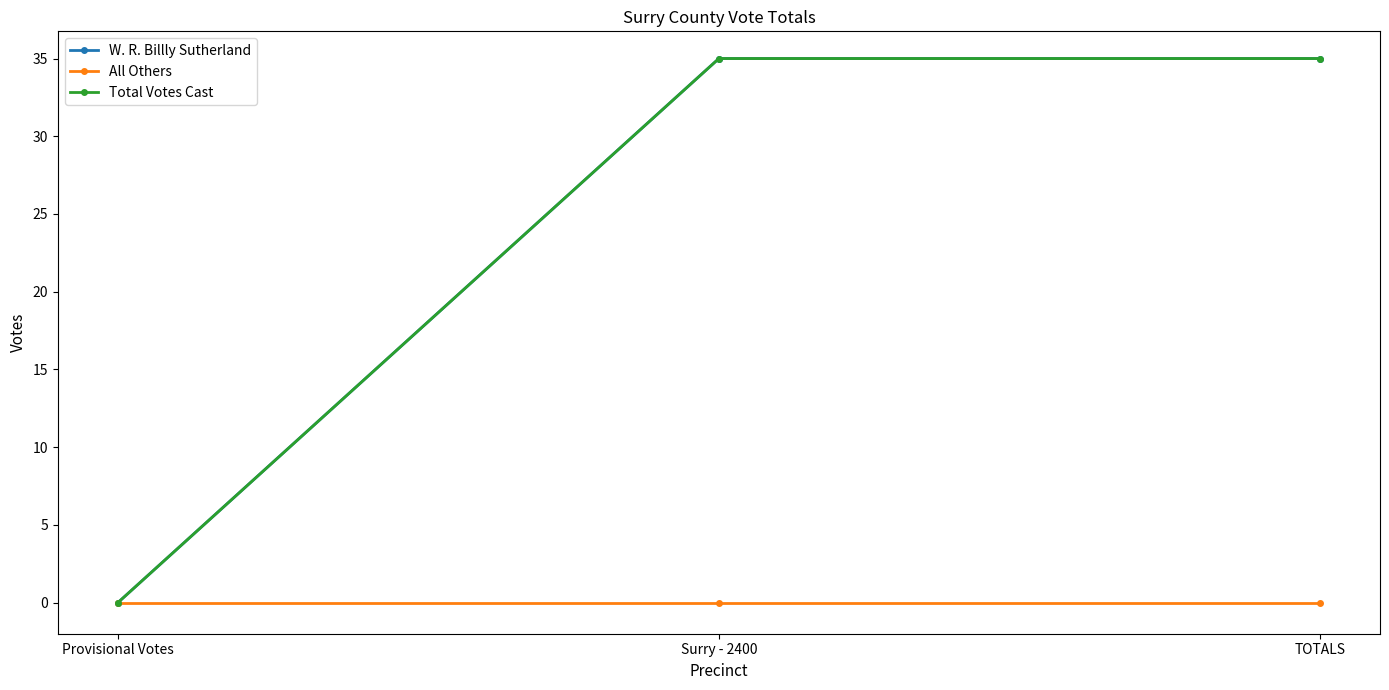

At TOTALS, list the series in order from smallest to largest.

All Others, W. R. Billly Sutherland, Total Votes Cast